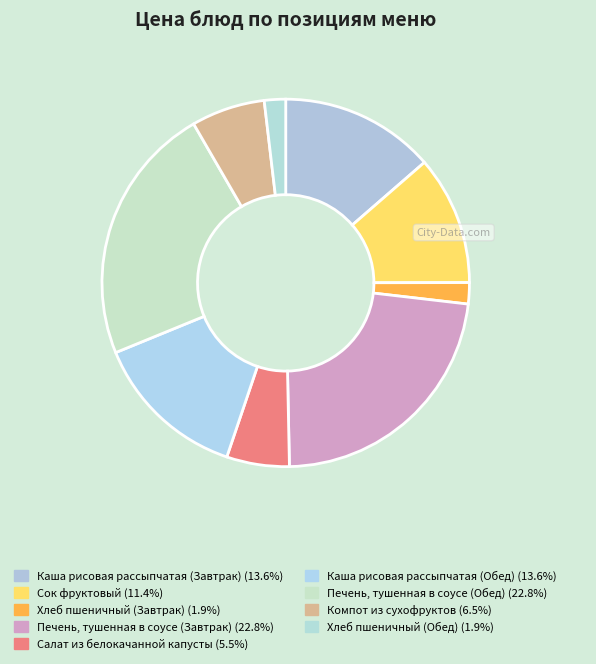

What portion of the pie excludes Сок фруктовый?

88.6%